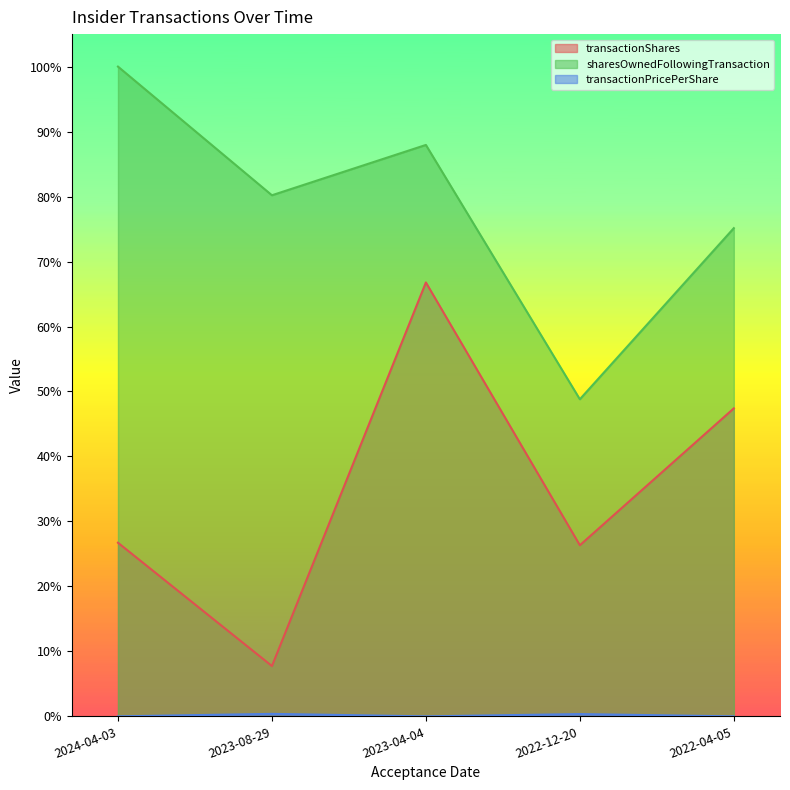

How many series are shown in this chart?

3